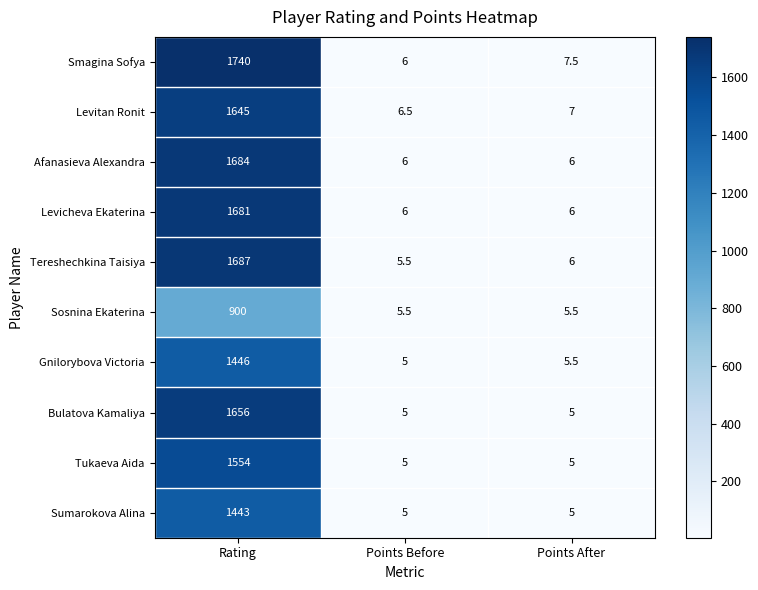

List the series in order of their peak value, lowest first.

Sosnina Ekaterina, Sumarokova Alina, Gnilorybova Victoria, Tukaeva Aida, Levitan Ronit, Bulatova Kamaliya, Levicheva Ekaterina, Afanasieva Alexandra, Tereshechkina Taisiya, Smagina Sofya